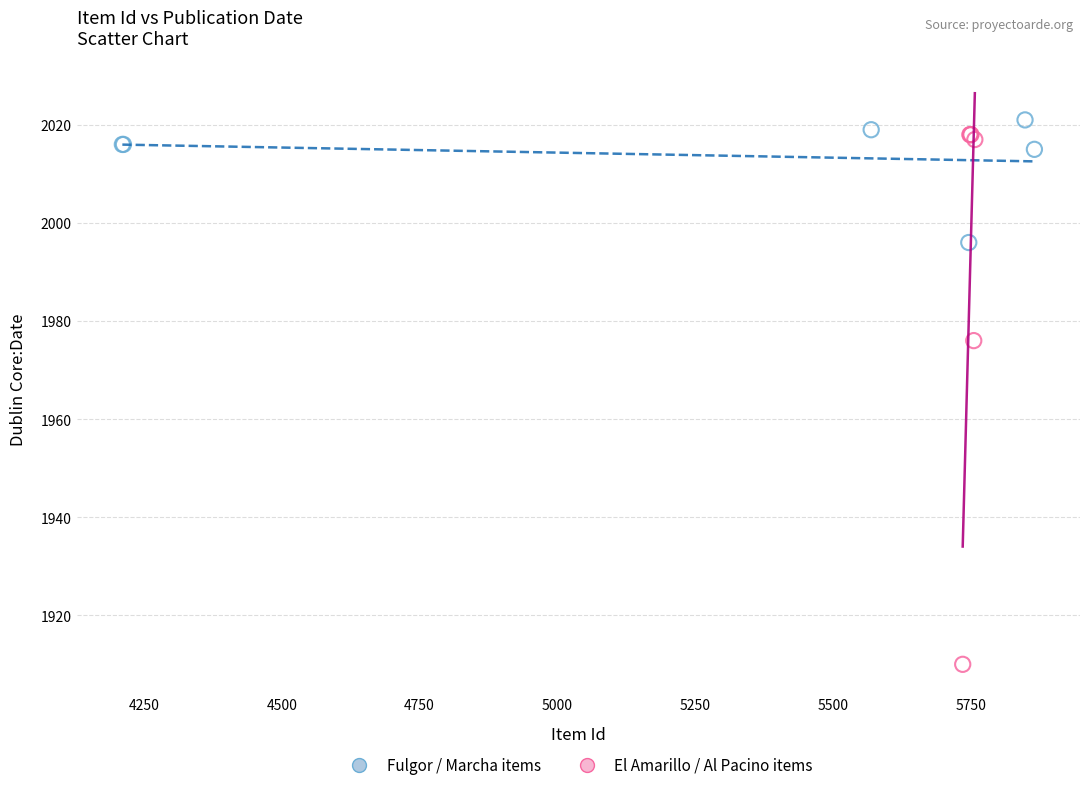

Which series reaches the minimum Y coordinate?

El Amarillo / Al Pacino items